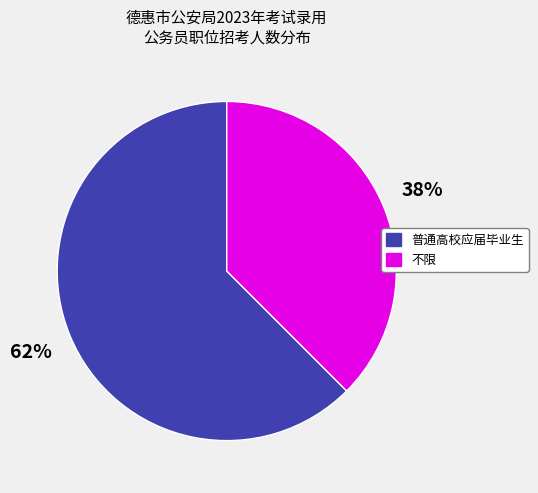

To the nearest percent, what is the average slice percentage?

50%